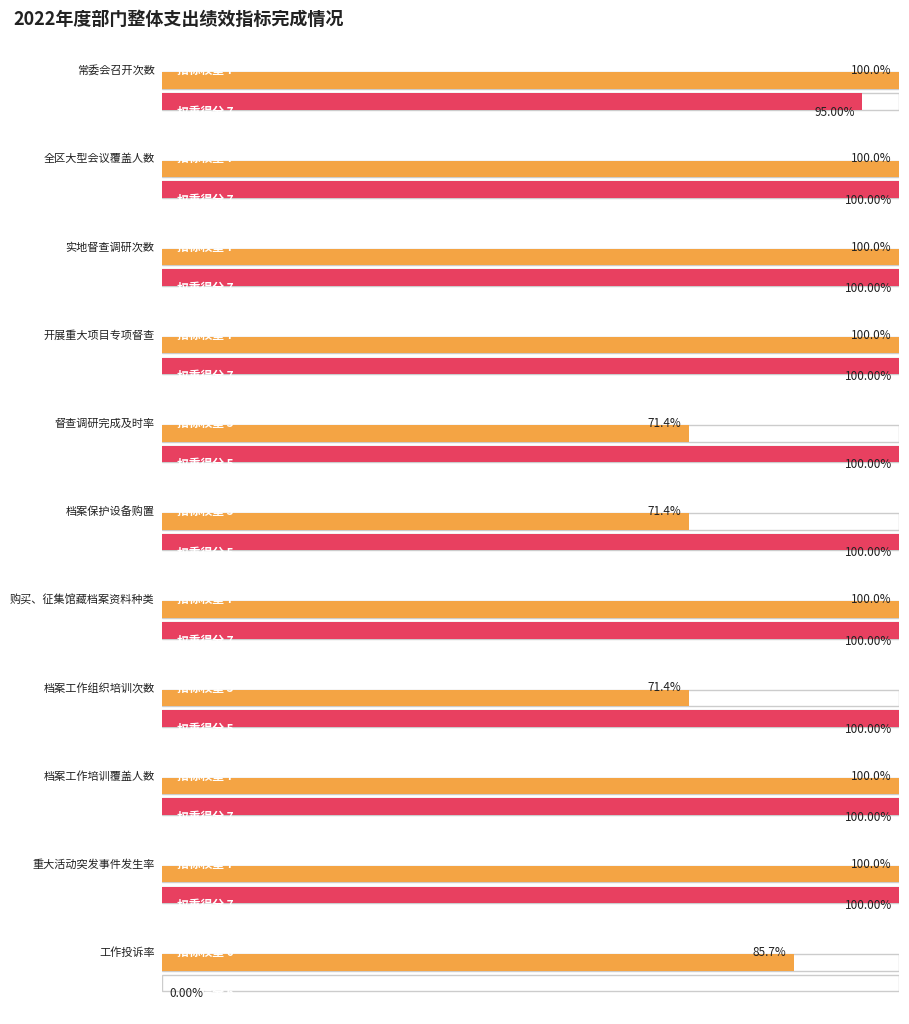

What is the average value of the 权重得分 series?

6